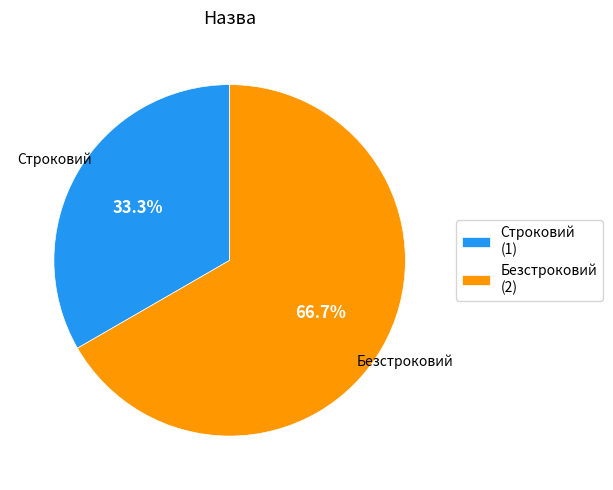

Which slice is the smallest?

Строковий